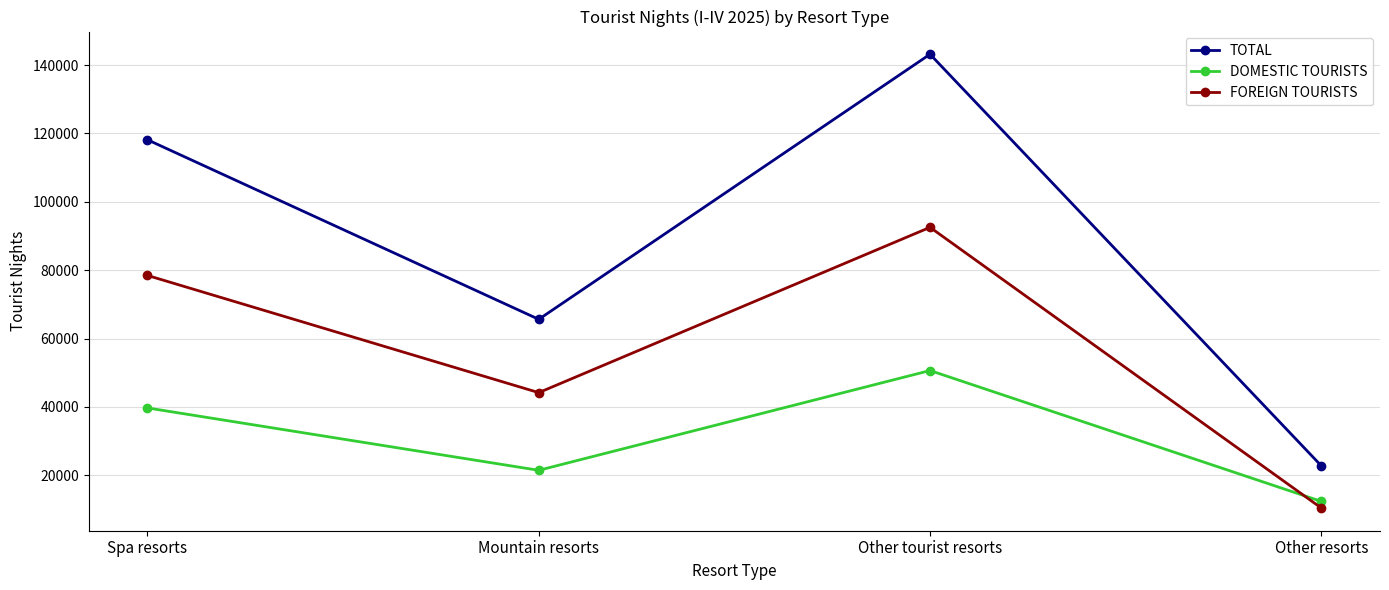

List the series in order of their overall mean, highest first.

TOTAL, FOREIGN TOURISTS, DOMESTIC TOURISTS